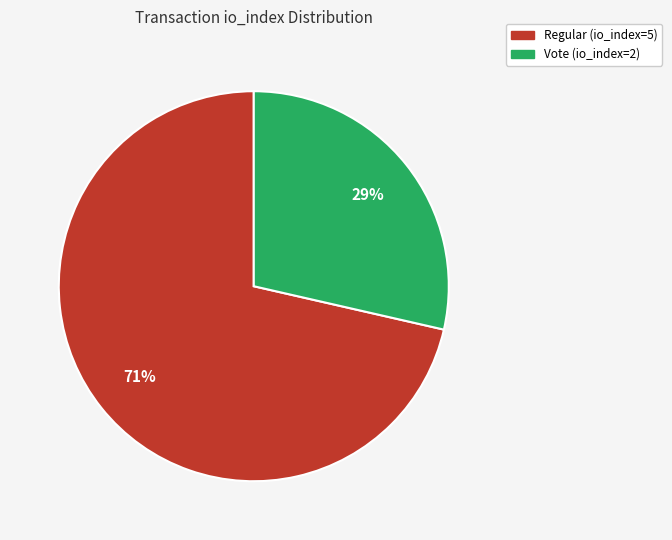

Is Vote (io_index=2) the majority of the pie?

No